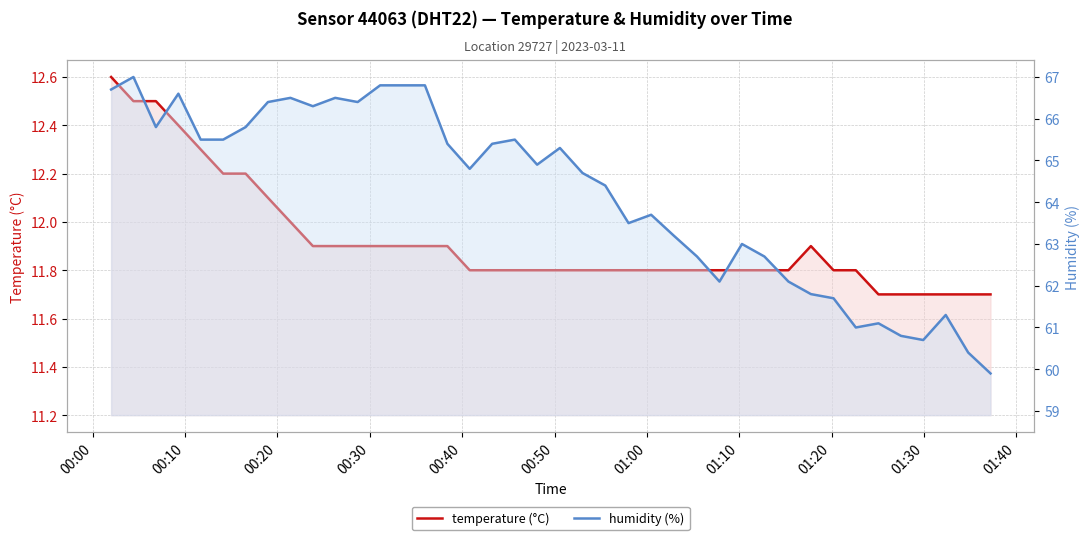

Count the number of data series in this chart.

2